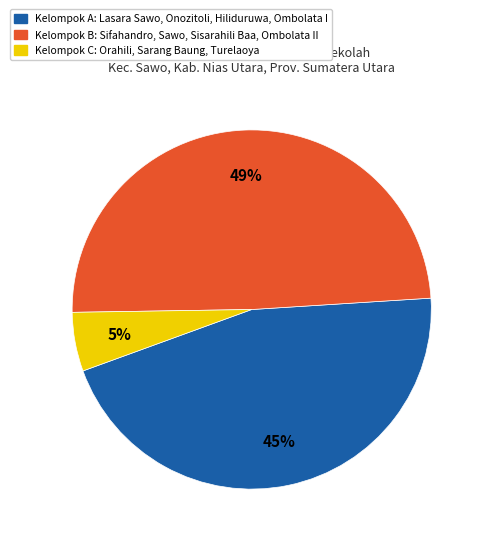

Count the number of slices in the pie.

3